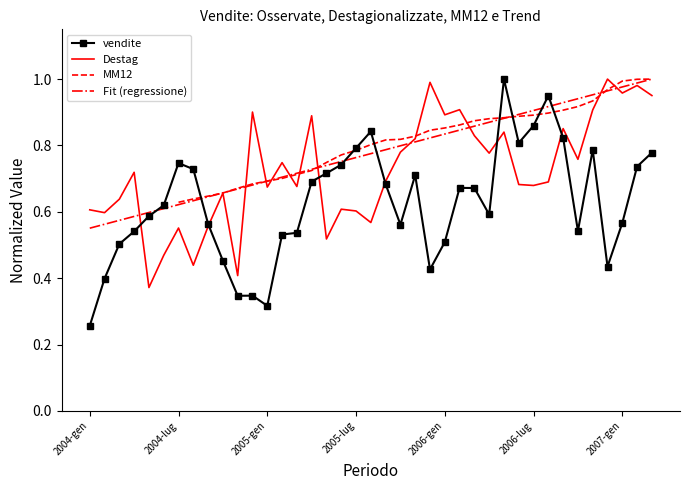

The value of Fit (regressione) at 2005-lug is 0.4. True or false?

False